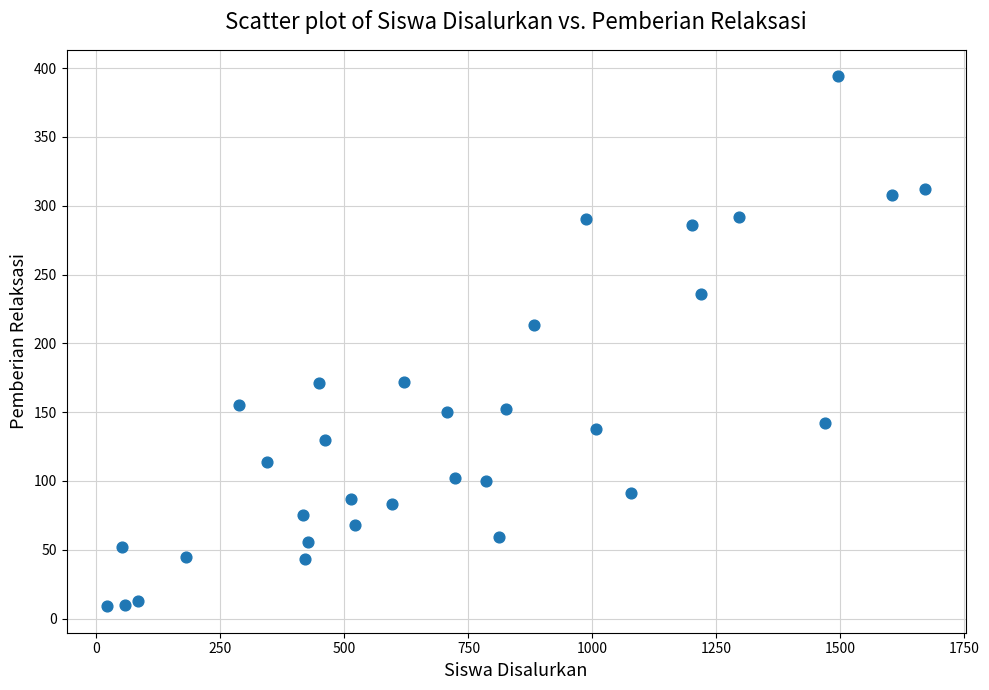

What Y value in the scatter plot is closest to 201?

213